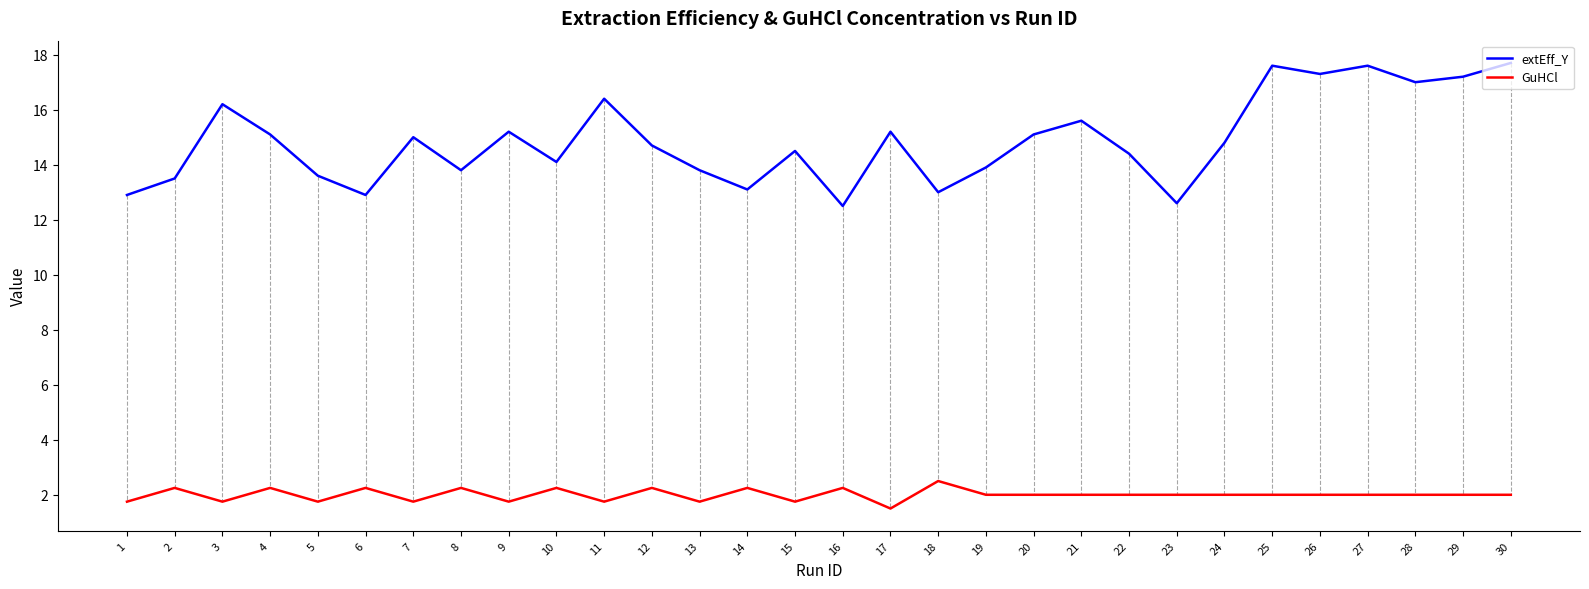

At which label does GuHCl reach its peak?

18